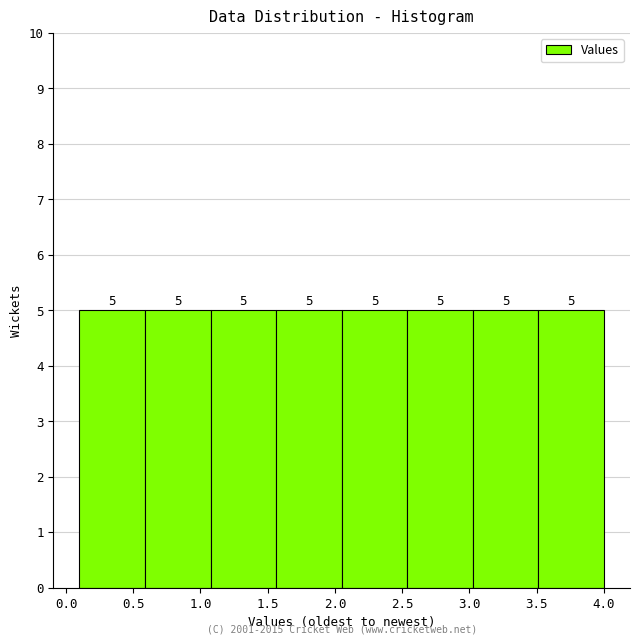

Reading left to right, list every bar in this chart as the range it spans on the x-axis followed by its height. The bar edges are not printed on the chart, so give them approximately, as read against the axis.

0.10 to 0.60: 5
0.60 to 1.10: 5
1.10 to 1.55: 5
1.55 to 2.05: 5
2.05 to 2.55: 5
2.55 to 3.05: 5
3.05 to 3.50: 5
3.50 to 4.00: 5